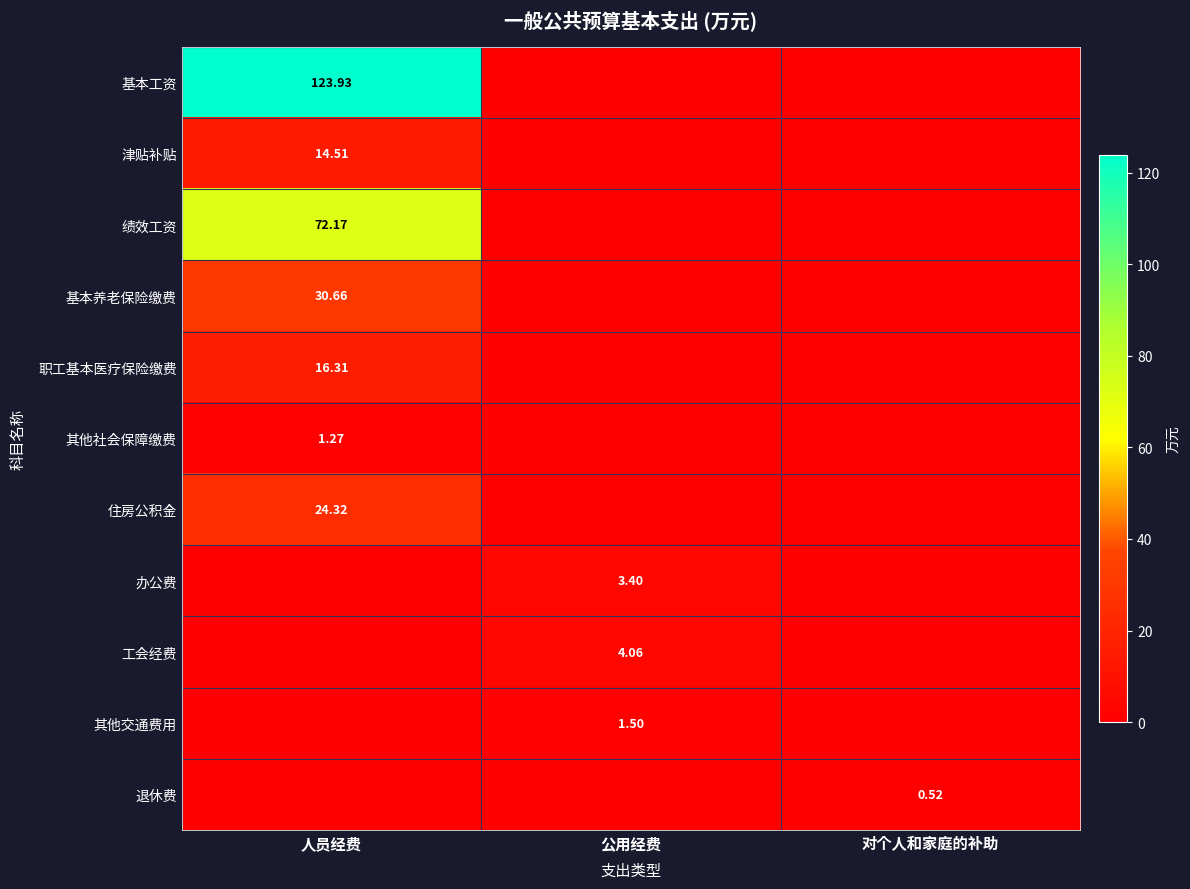

At which label is 退休费 closest to 0?

人员经费